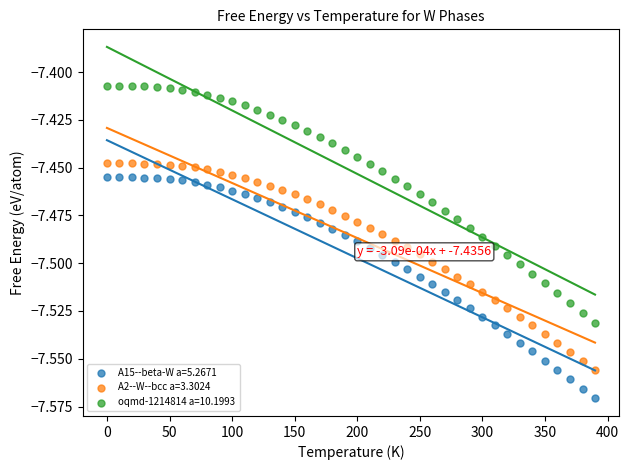

Which series contains the highest Y value?

oqmd-1214814 a=10.1993